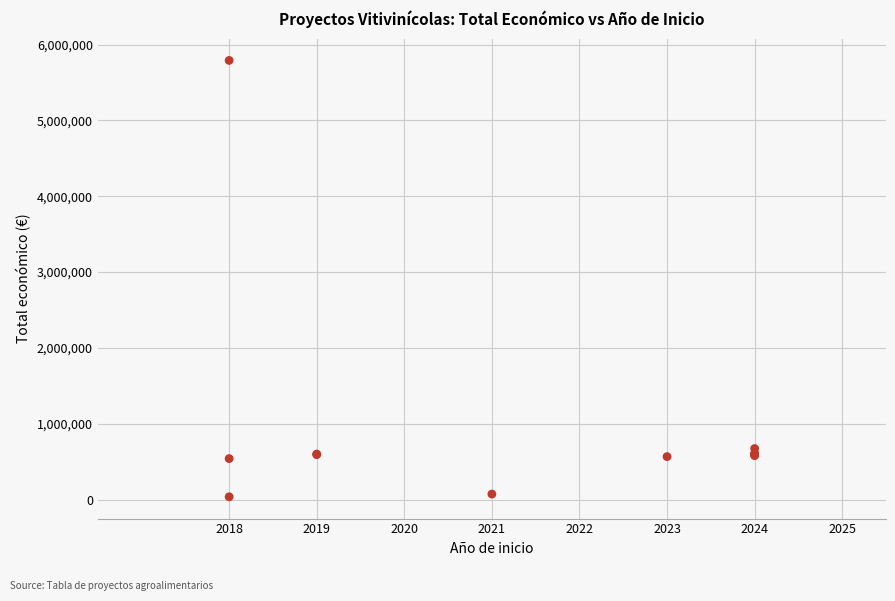

What Y value in the scatter plot is closest to 2914434?

672807.0